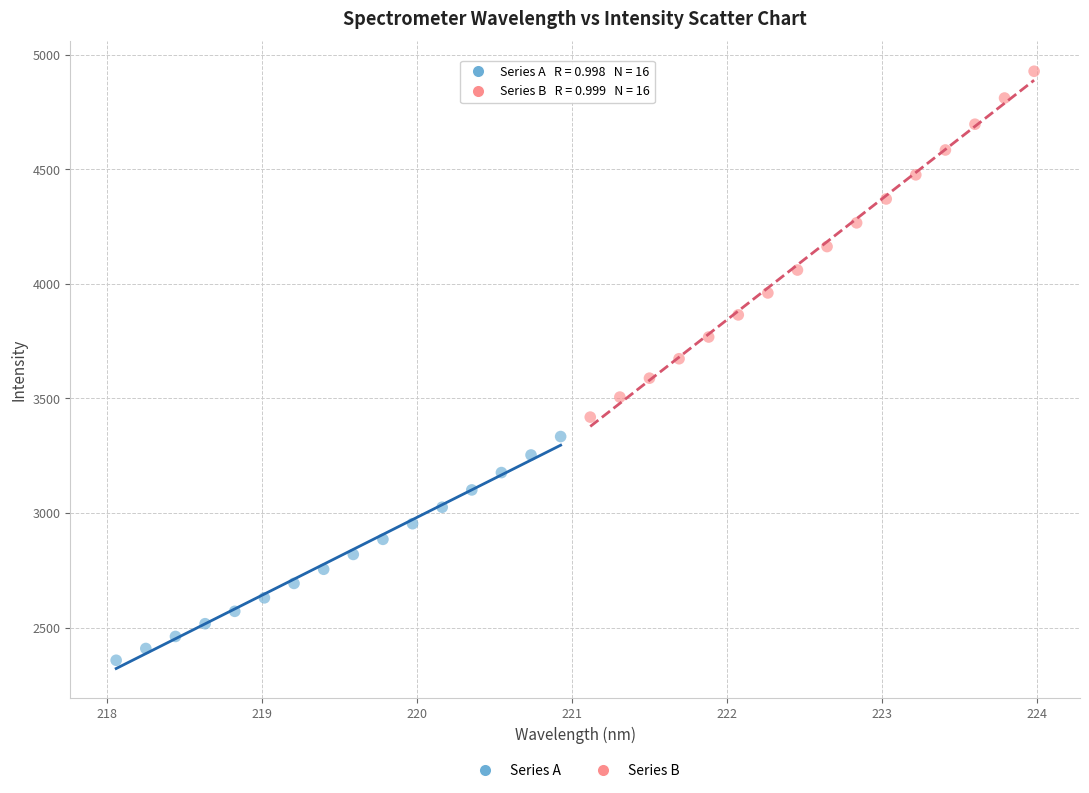

Which series contains the lowest Y value?

Series A